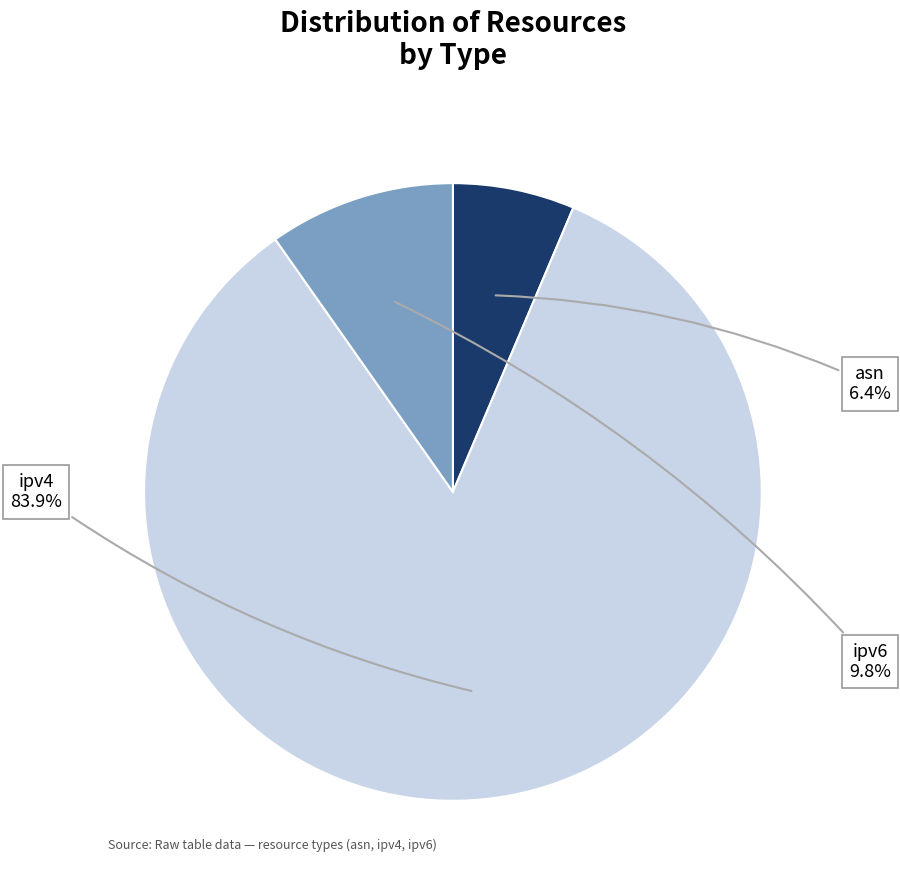

Rank the categories by value from highest to lowest.

ipv4, ipv6, asn